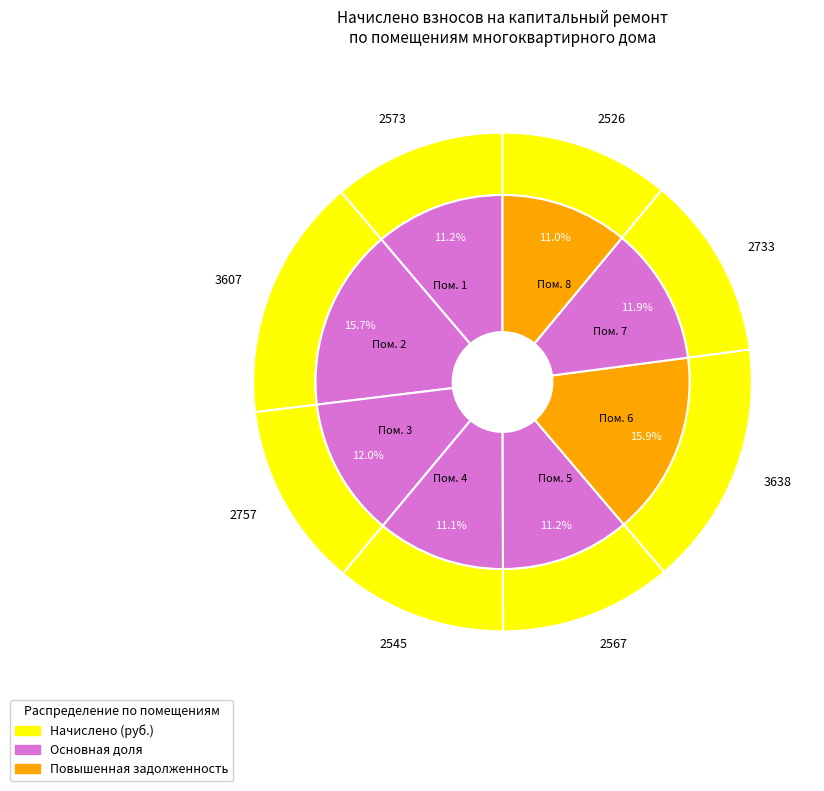

What is the largest slice in the pie chart?

6